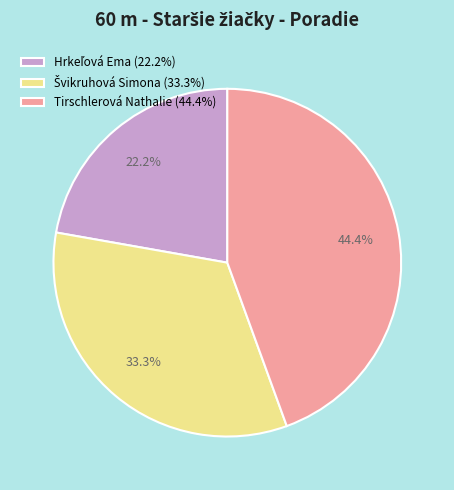

Is there any slice that represents more than half of the pie?

No